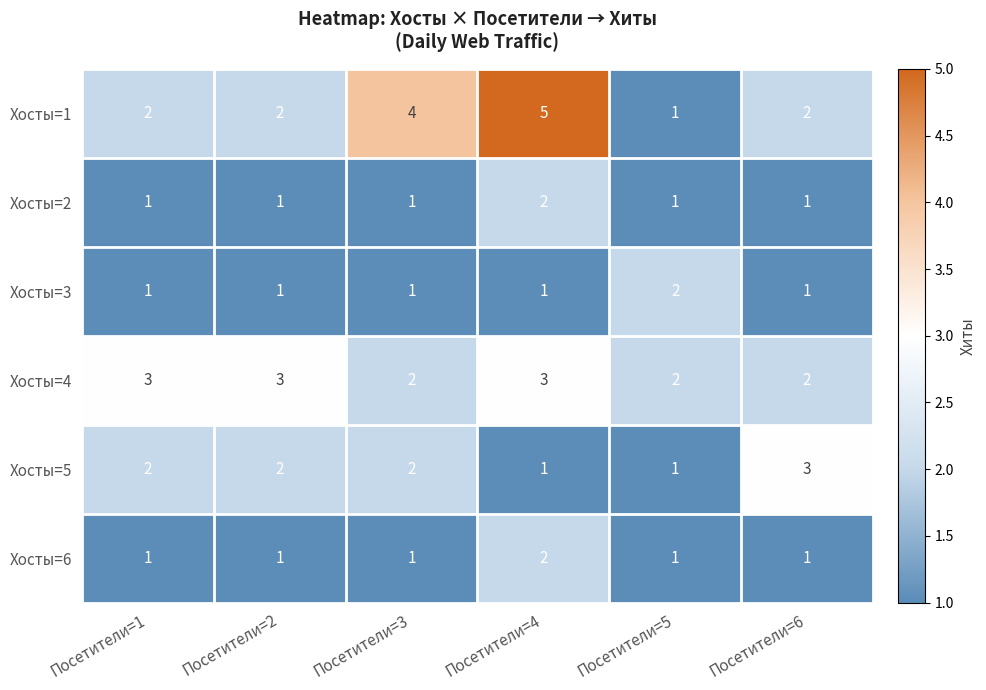

How many distinct data groups are displayed?

6